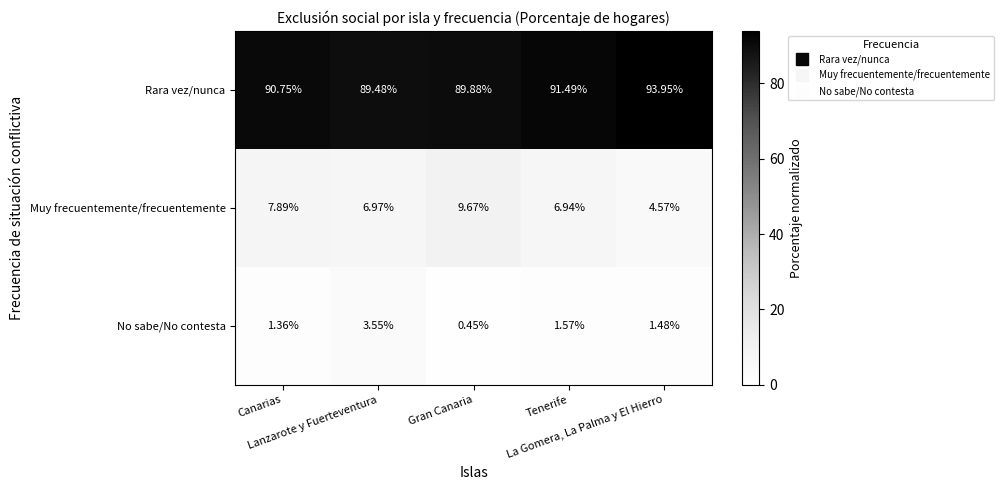

Which series has the largest total across all categories?

Rara vez/nunca